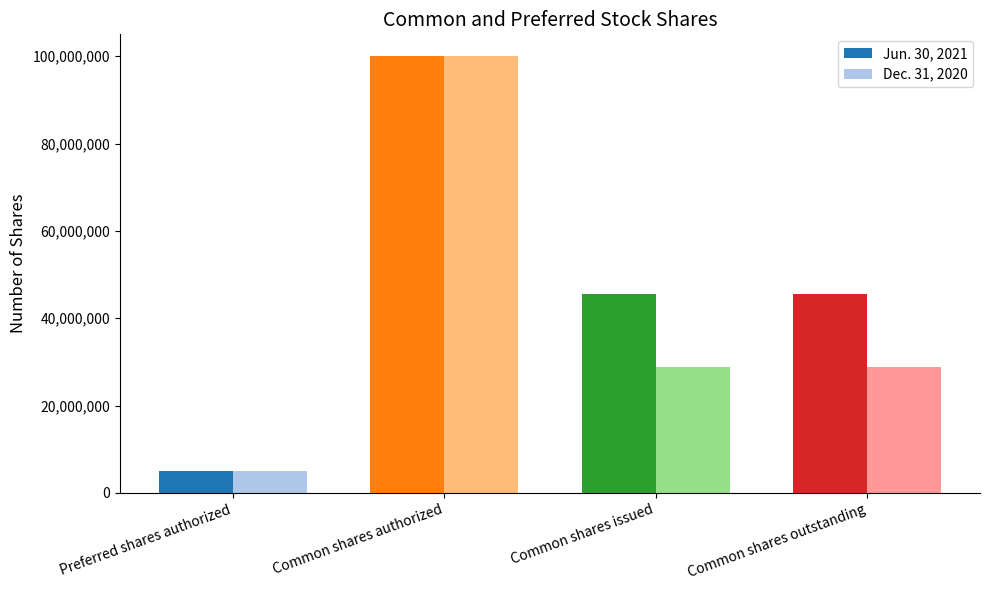

Reading right to left, extract all data points from this chart.

Jun. 30, 2021: 45595824	45595824	100000000	5000000
Dec. 31, 2020: 28866956	28866956	100000000	5000000